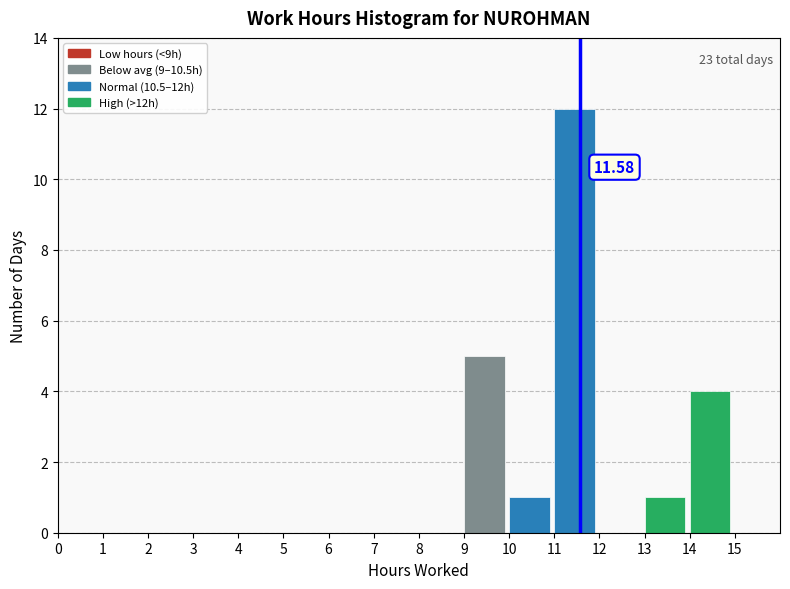

Over which range of the x-axis is the bar tallest?

11 to 12